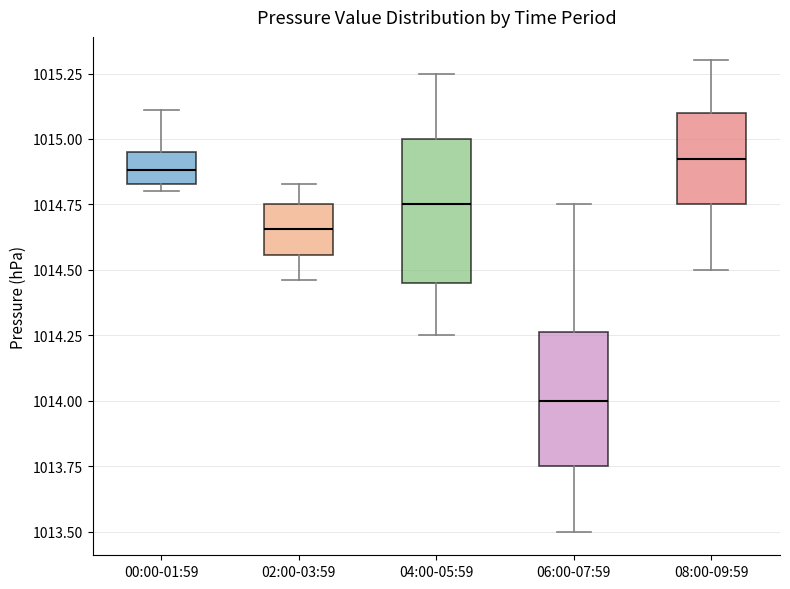

Where does the lower whisker of the box for 08:00-09:59 end on the y-axis? The values are not printed on the chart, so give them approximately, as read against the axis.

1014.50